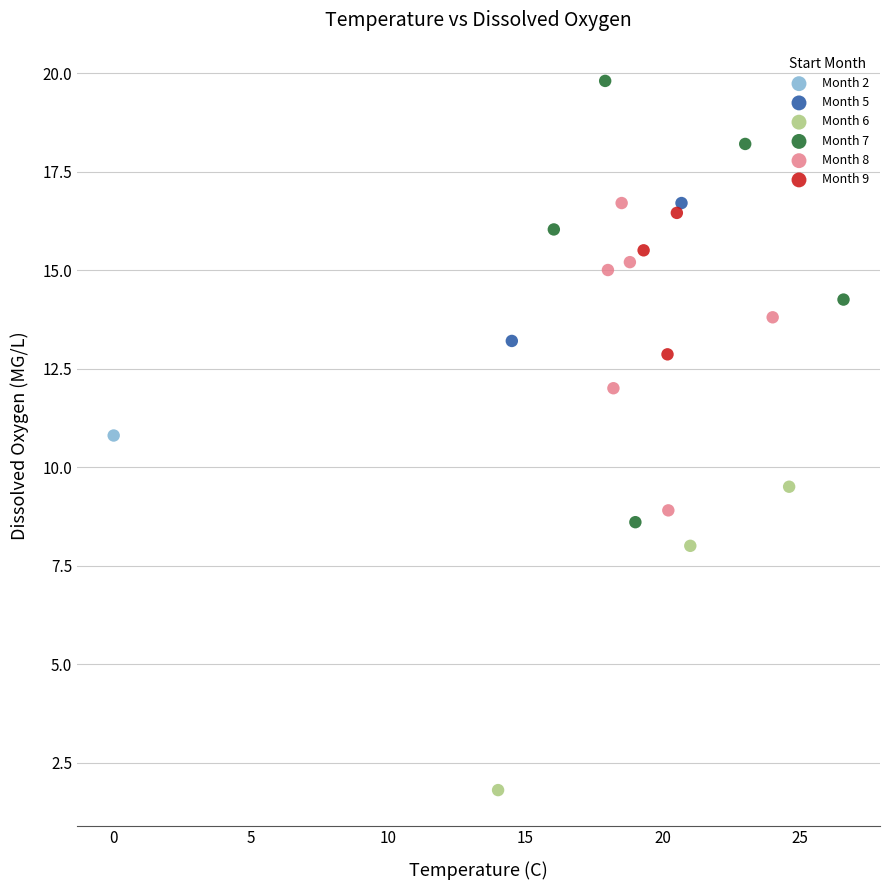

What are all the series names shown in the legend?

Month 2, Month 5, Month 6, Month 7, Month 8, Month 9